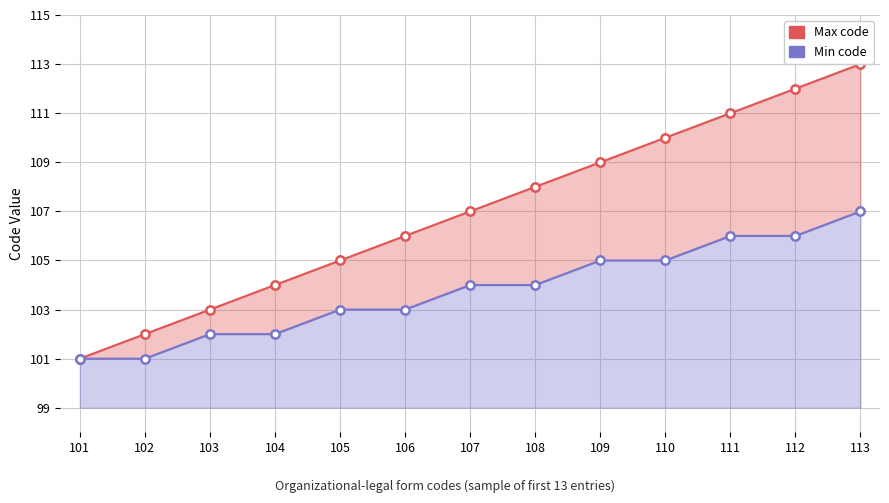

Which category has the highest value in the Max code series?

113